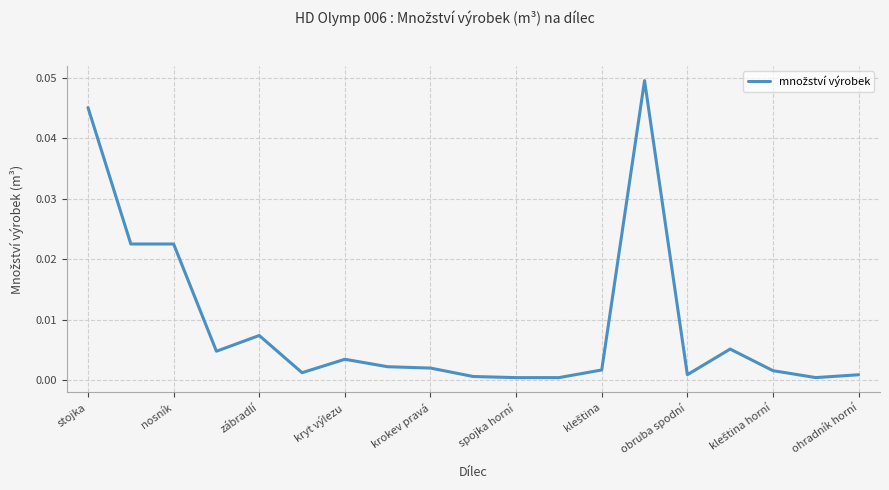

How many points are higher than both their immediate neighbors (excluding endpoints)?

4